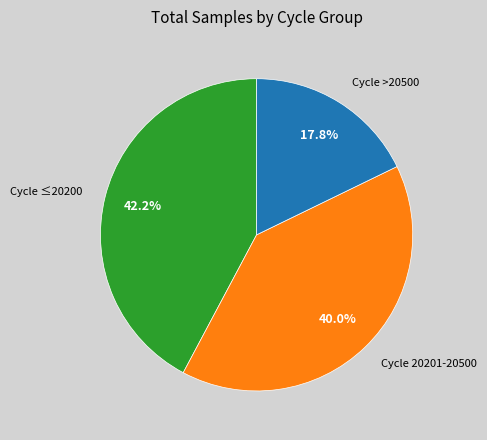

How many segments does this pie chart have?

3